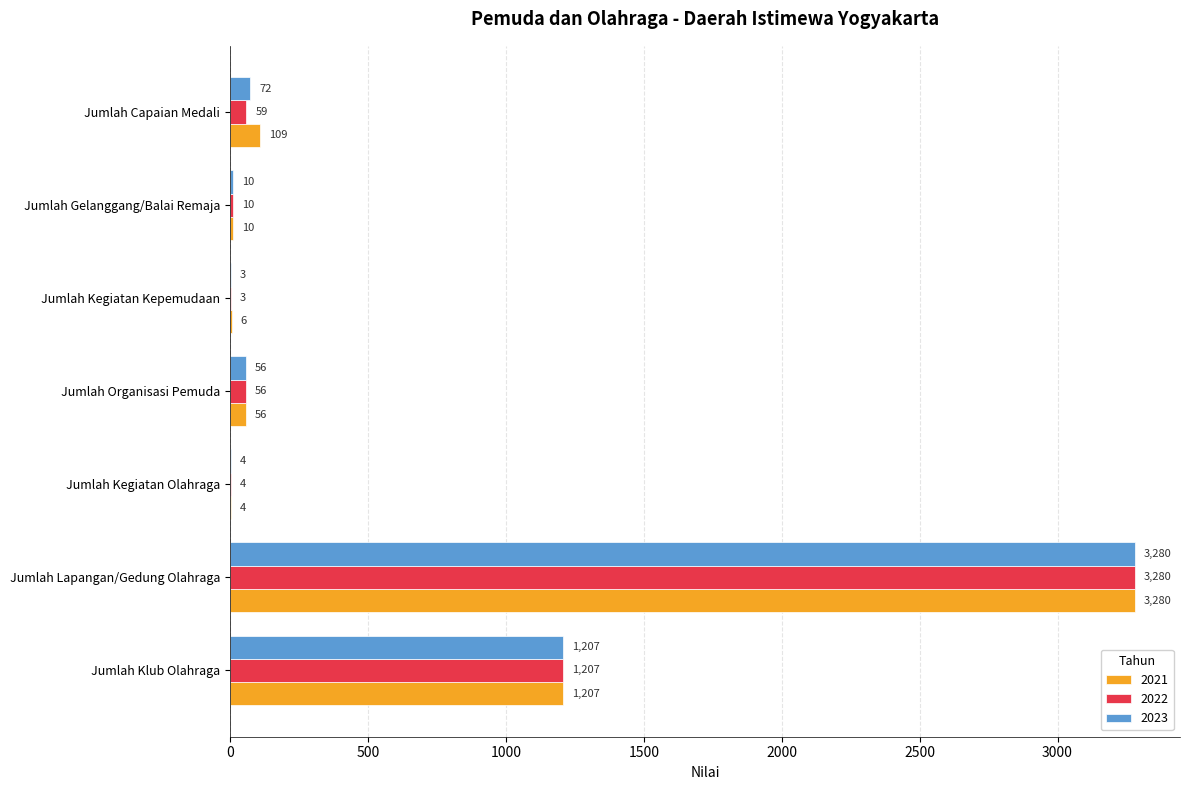

What is the total value across all series at Jumlah Gelanggang/Balai Remaja?

30